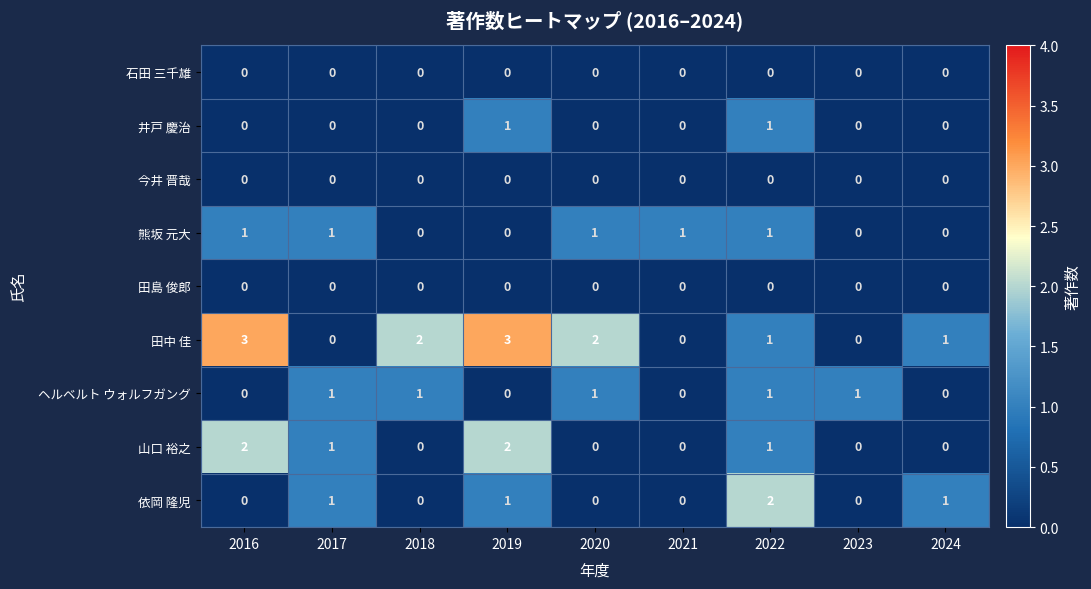

Which series has the largest total across all categories?

田中 佳